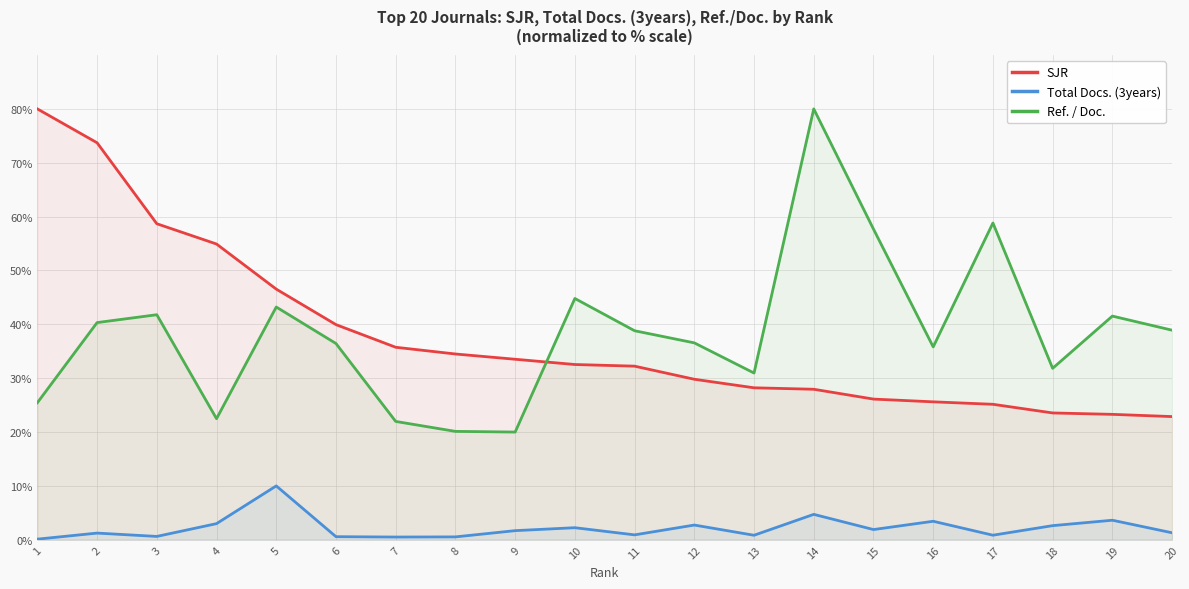

Rank the series at 10 from lowest to highest value.

Total Docs. (3years), SJR, Ref. / Doc.